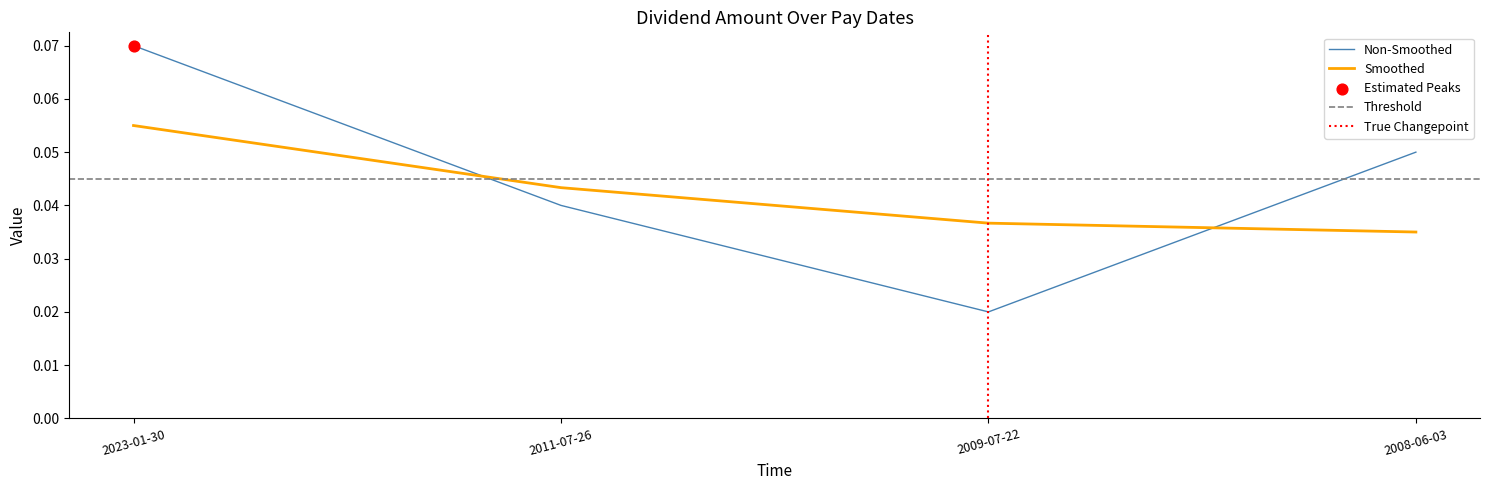

Which has a higher value, 2023-01-30 or 2008-06-03?

2023-01-30